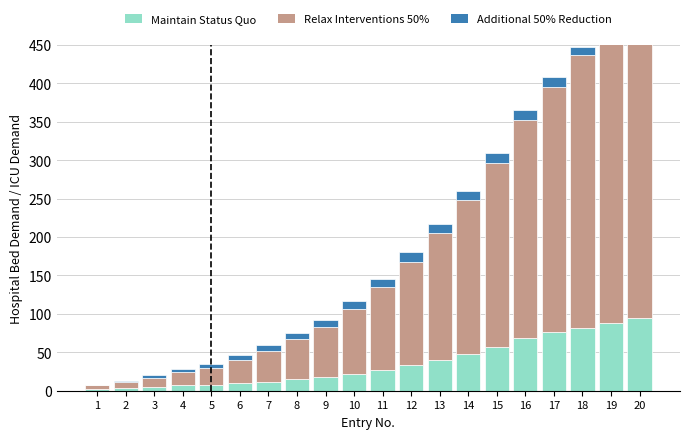

At how many categories does at least one series exceed 331?

3